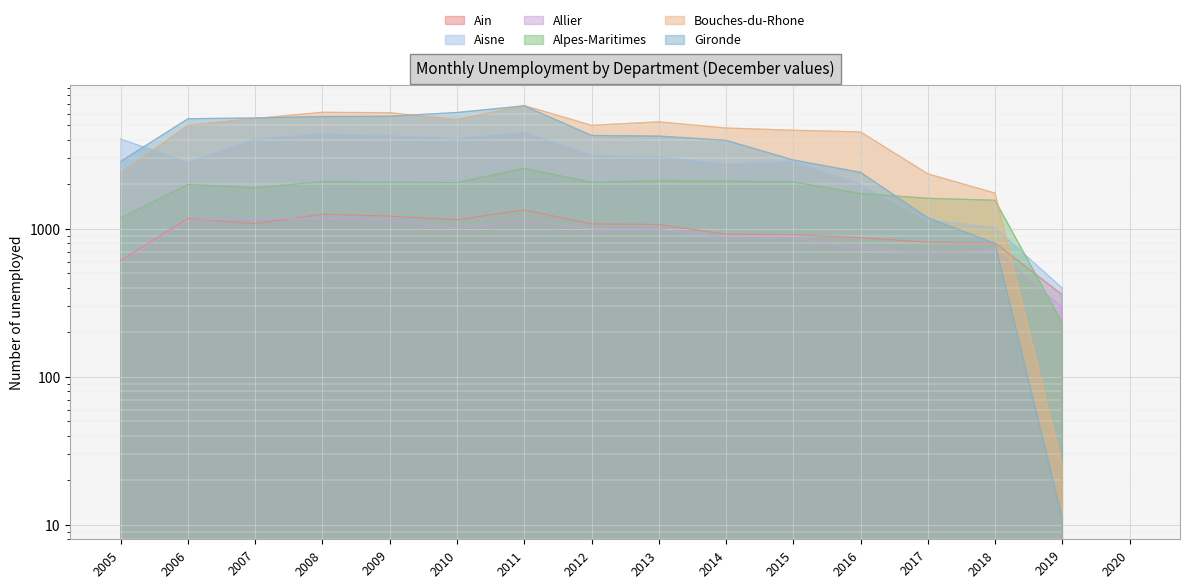

Which series has the largest range (max minus min)?

Bouches-du-Rhone